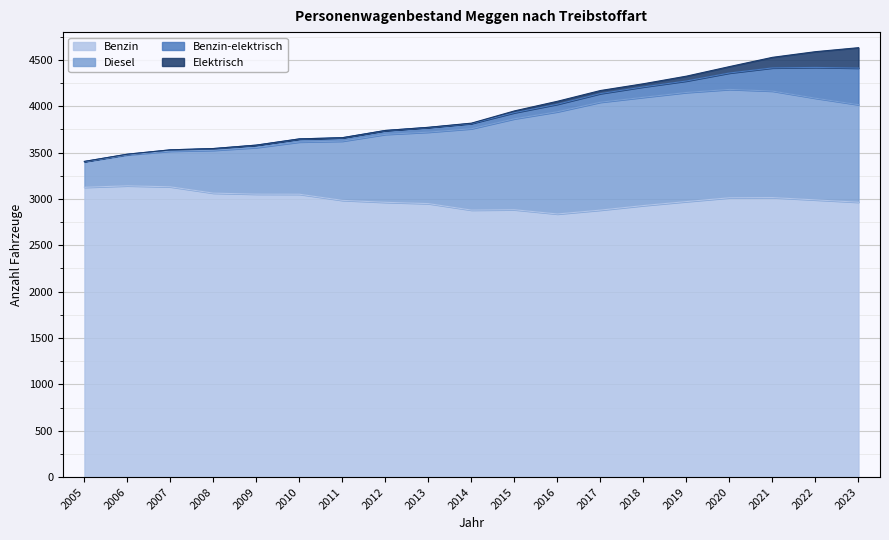

The Benzin-elektrisch series shows 217 at 2019. True or false?

False